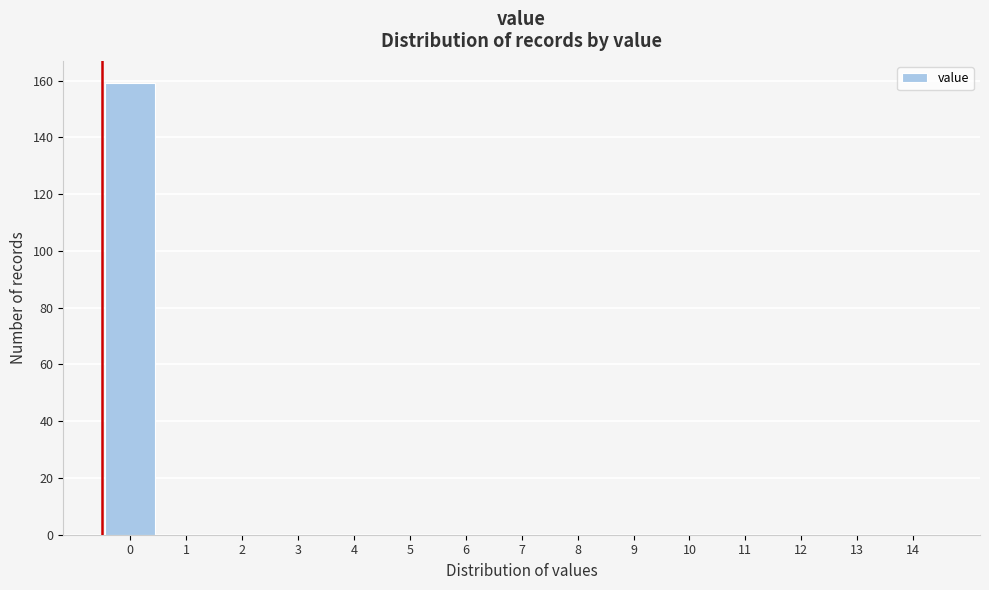

Reading right to left, list all the values displayed in this chart.

14=0	13=0	12=0	11=0	10=0	9=0	8=0	7=0	6=0	5=0	4=0	3=0	2=0	1=0	0=159